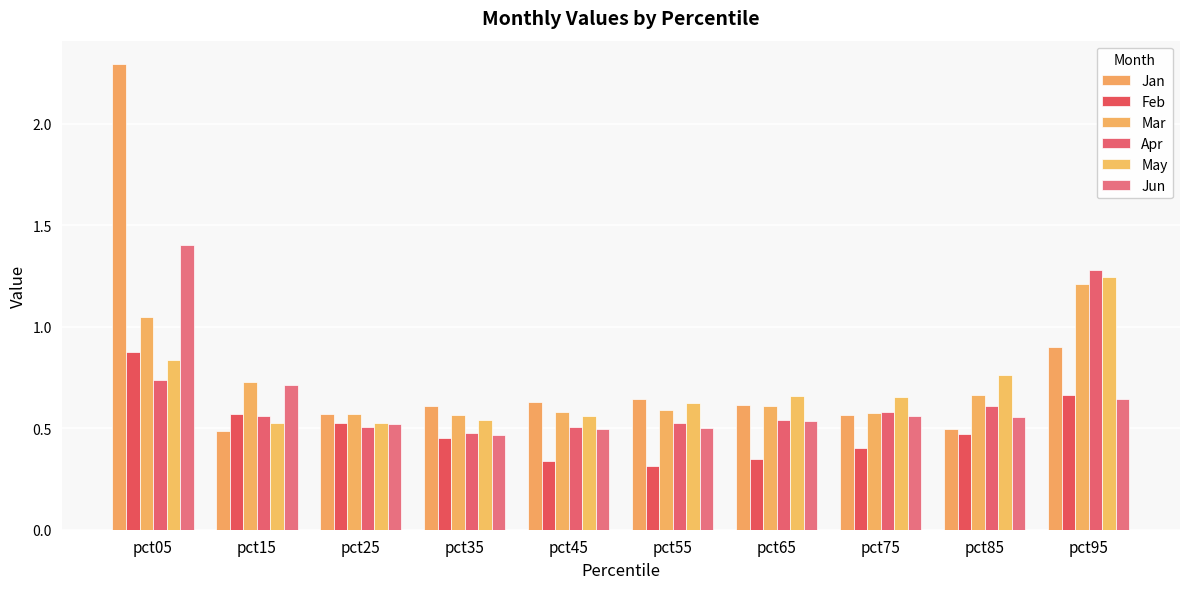

The value of May at pct75 is 0.7. True or false?

True